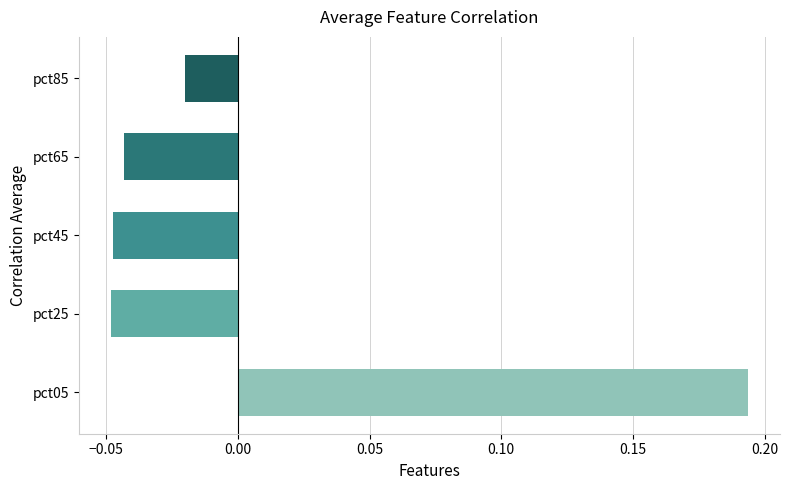

How many data points are less than 0?

4